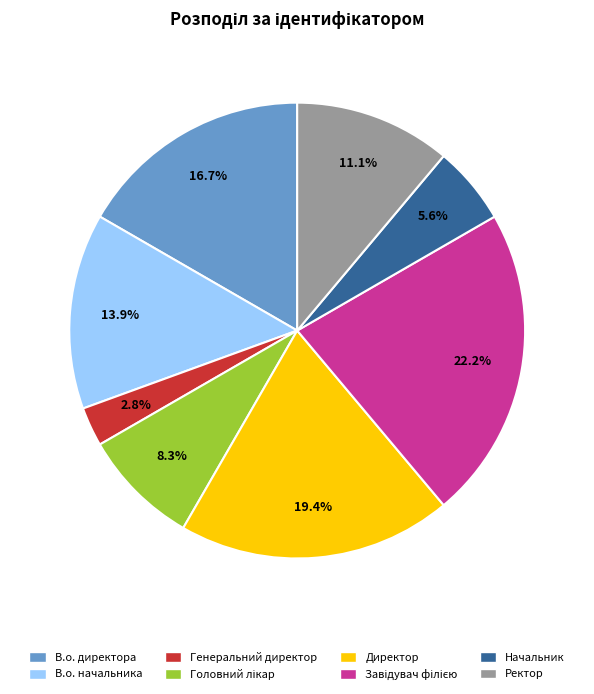

What portion of the pie excludes В.о. начальника?

86.1%